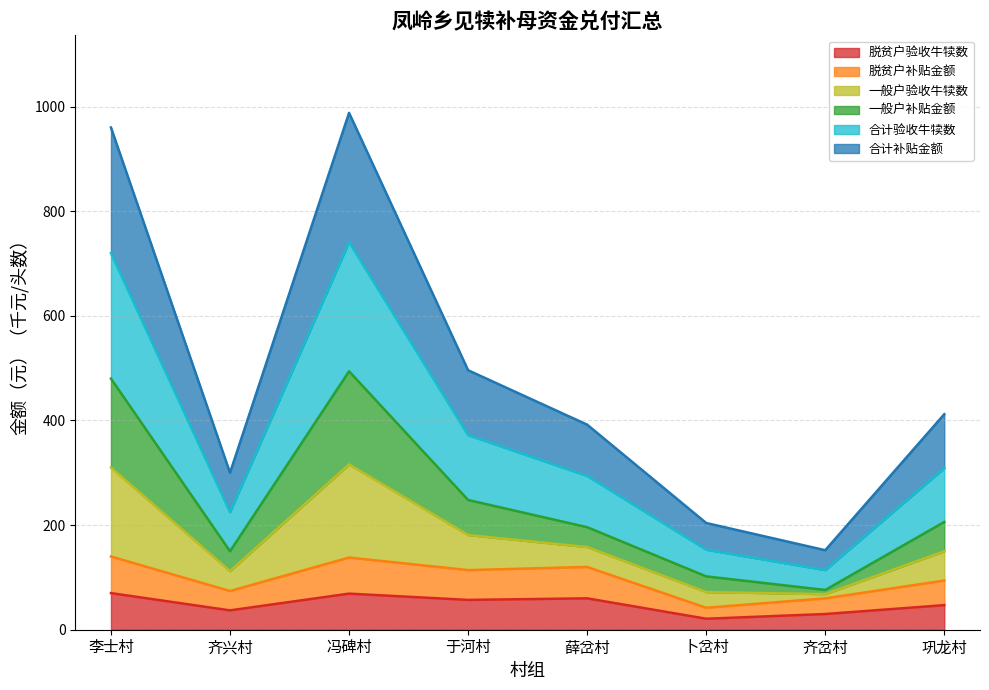

Rank the categories by 脱贫户补贴金额 value from lowest to highest.

卜岔村, 齐岔村, 齐兴村, 巩龙村, 于河村, 薛岔村, 冯碑村, 李士村